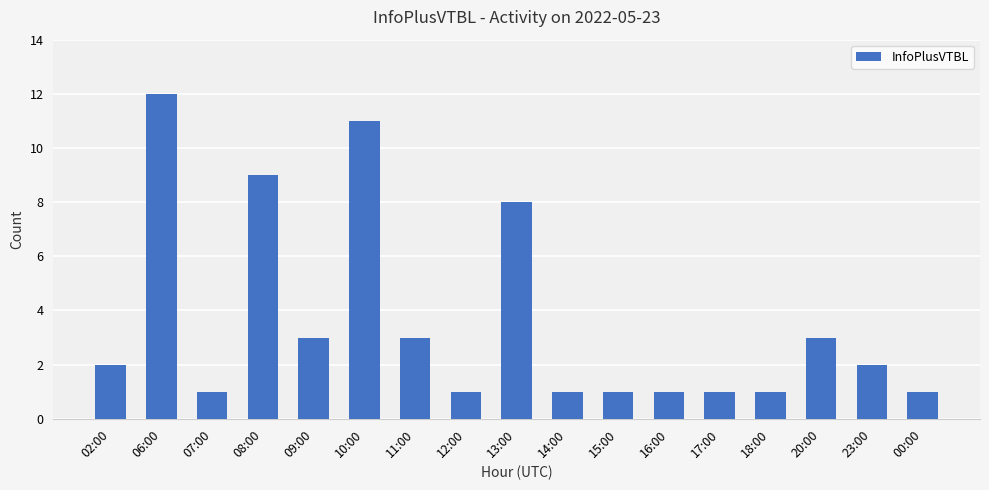

The chart shows a value of 0 at 16:00. True or false?

False